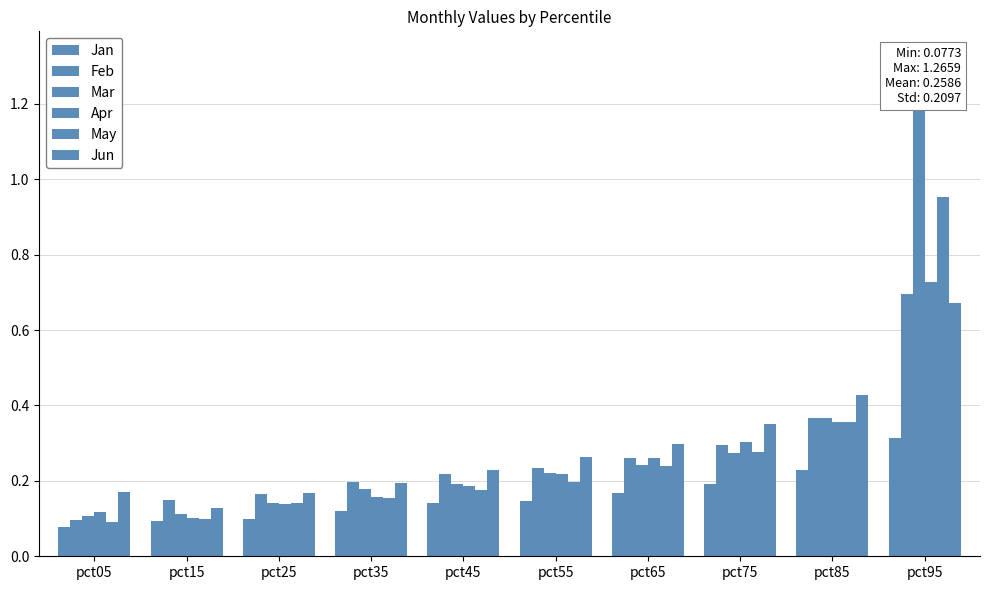

What is the difference between the second highest and second lowest values in the Feb series?

0.2